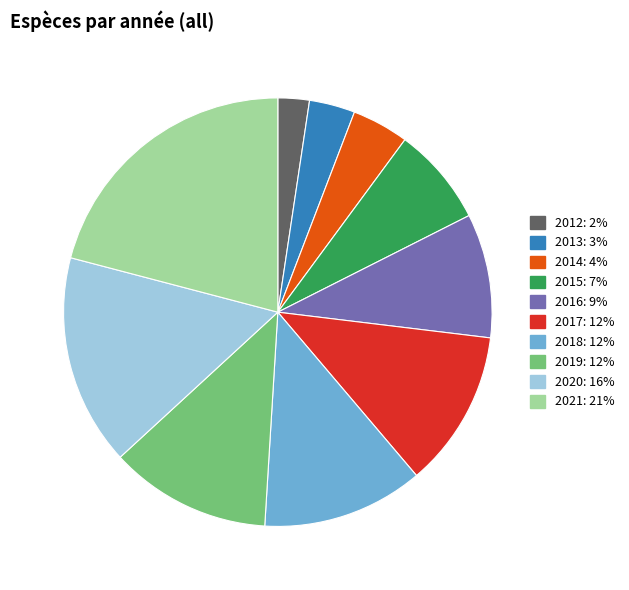

Is there any slice that represents more than half of the pie?

No